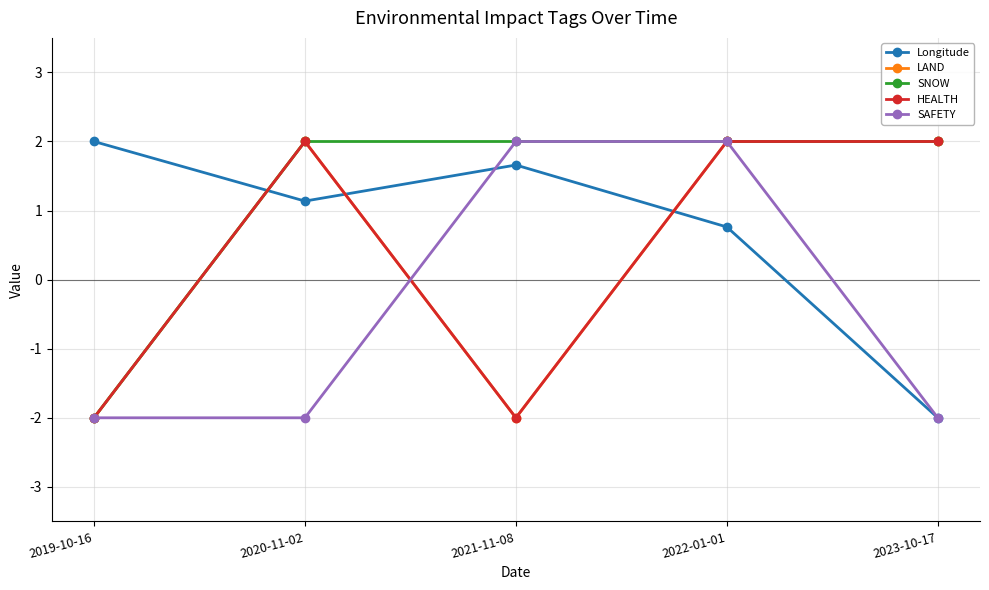

The value of HEALTH at 2020-11-02 is 1.0. True or false?

False